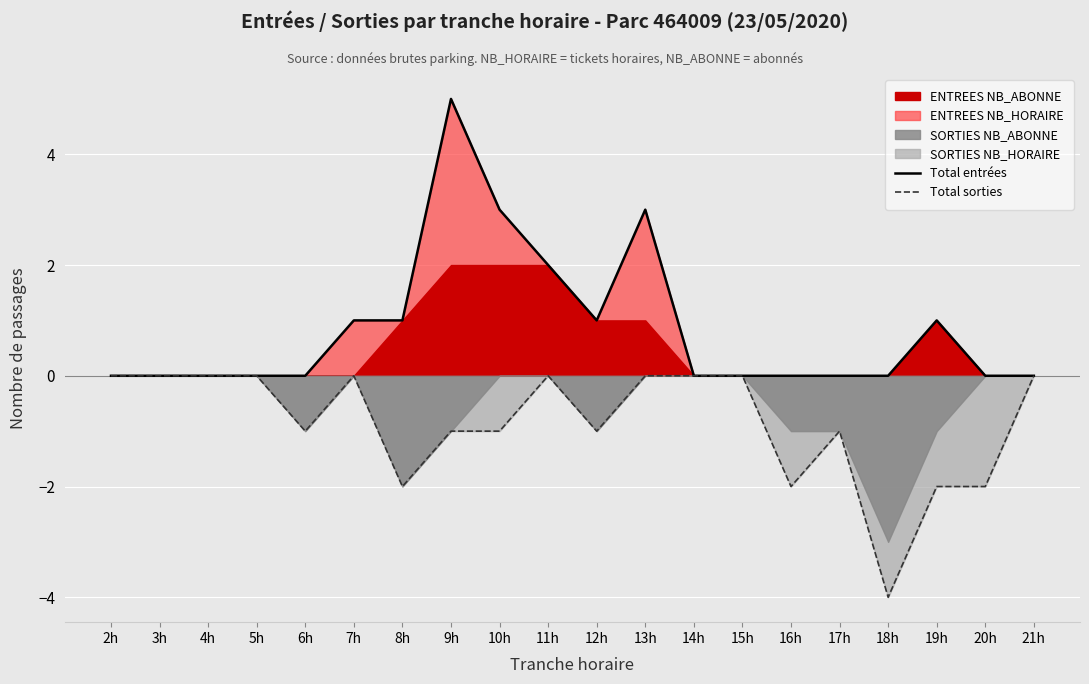

Rank the categories by Total sorties value from lowest to highest.

18h, 8h, 16h, 19h, 20h, 6h, 9h, 10h, 12h, 17h, 2h, 3h, 4h, 5h, 7h, 11h, 13h, 14h, 15h, 21h